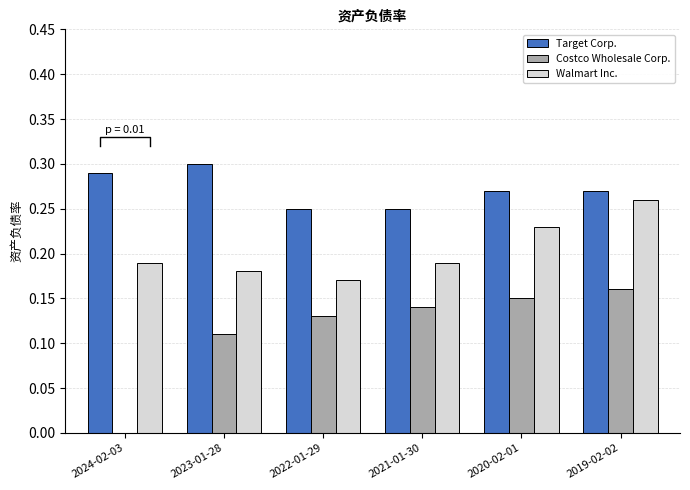

Are the bars horizontal?

No